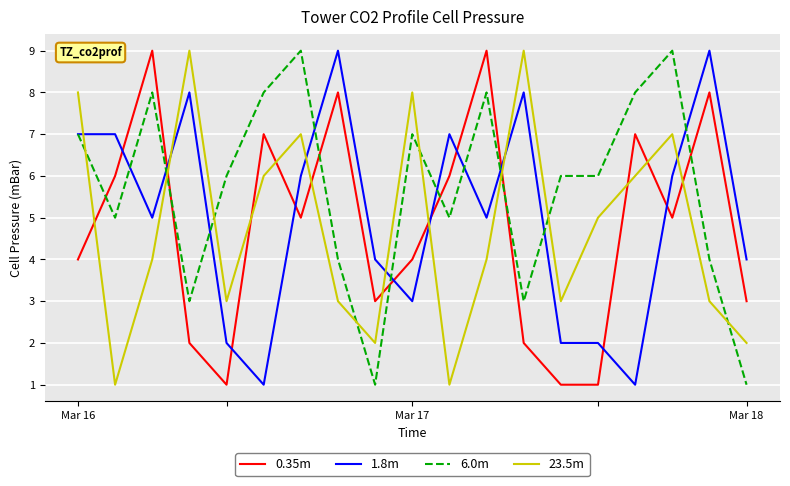

How many times do 0.35m and 1.8m cross each other?

10